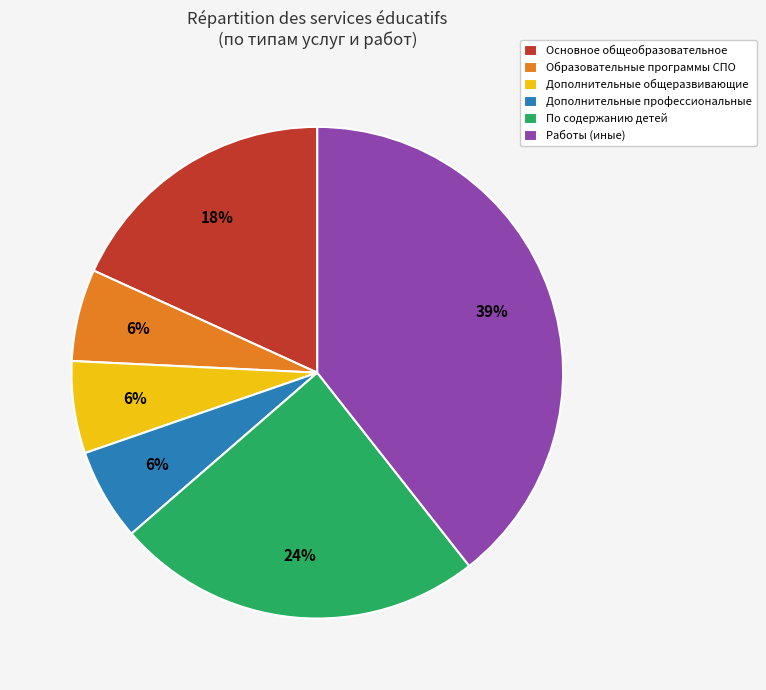

Which category has the biggest portion of the pie?

Работы (иные)